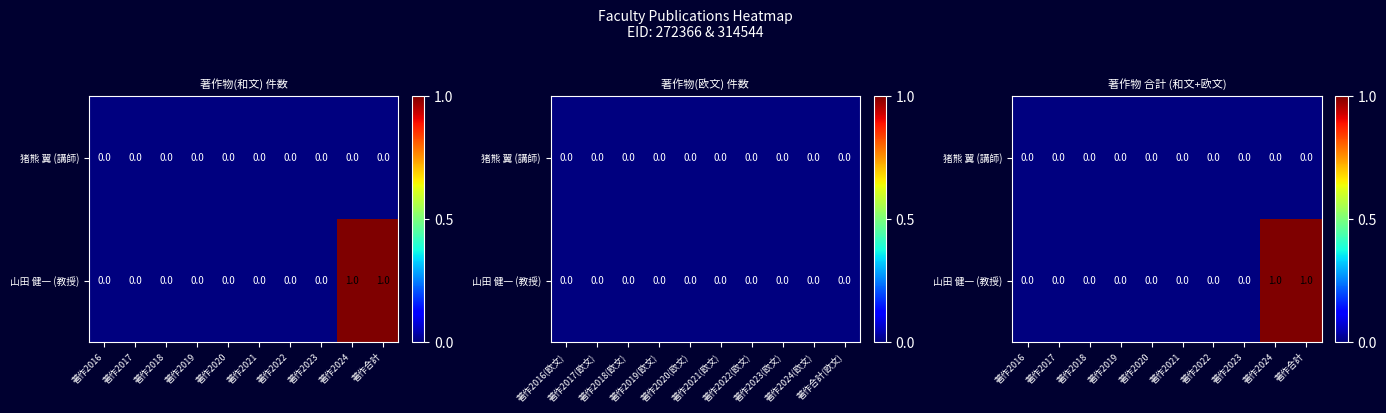

Count the 山田 健一 (教授) values in the range 0 to 1.

10